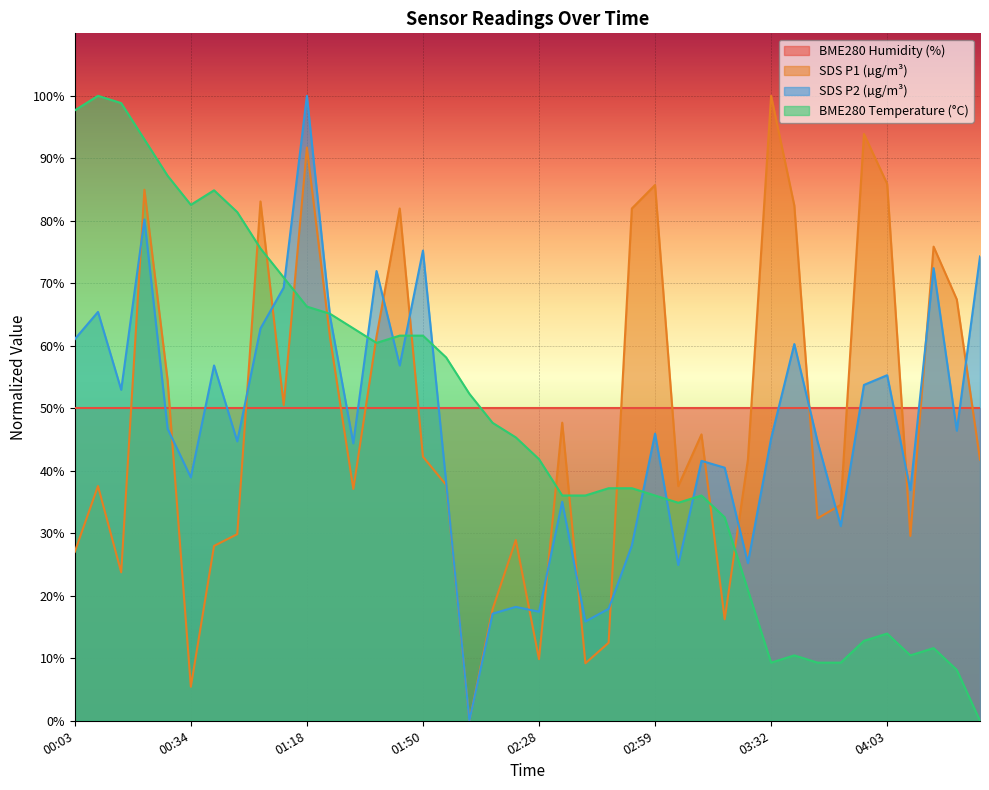

What is the average value of the SDS_P1 series?

47.9